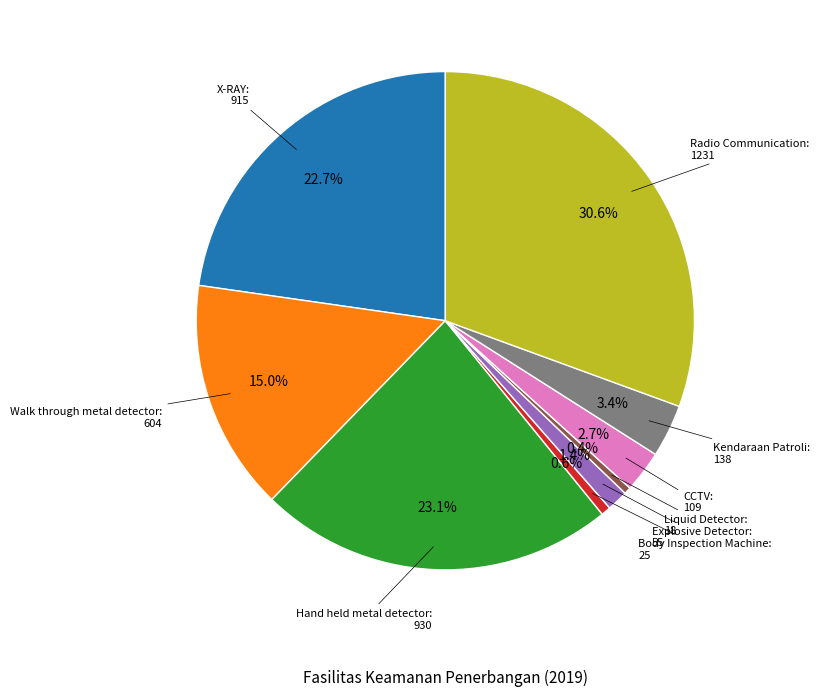

Is there any slice that represents more than half of the pie?

No